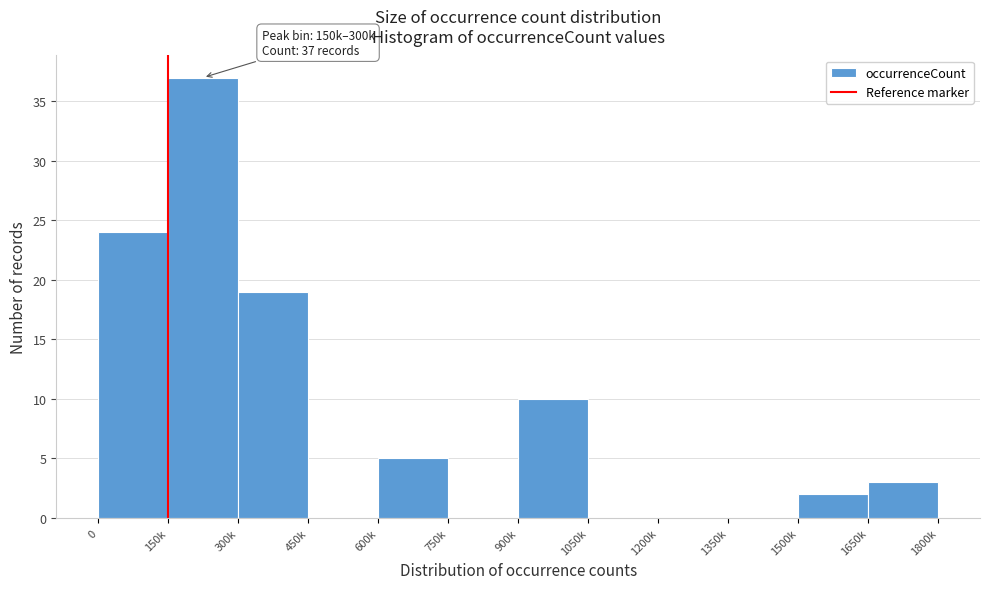

Reading right to left, transcribe all the data shown in this chart.

1650k=3	1500k=2	1350k=0	1200k=0	1050k=0	900k=10	750k=0	600k=5	450k=0	300k=19	150k=37	0=24